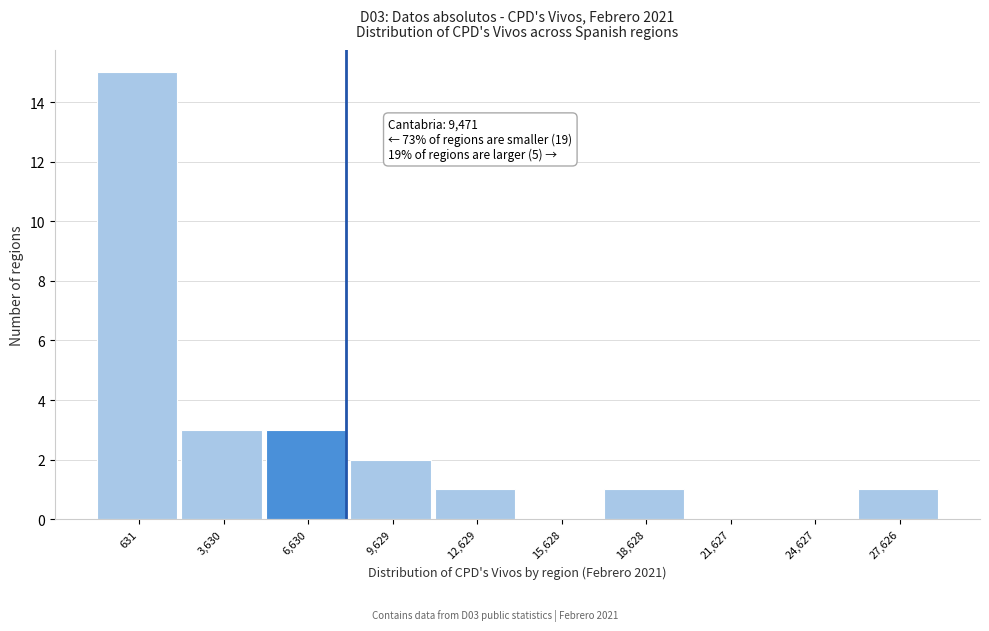

Reading left to right, extract all data points from this chart.

631=15	3,630=3	6,630=3	9,629=2	12,629=1	15,628=0	18,628=1	21,627=0	24,627=0	27,626=1